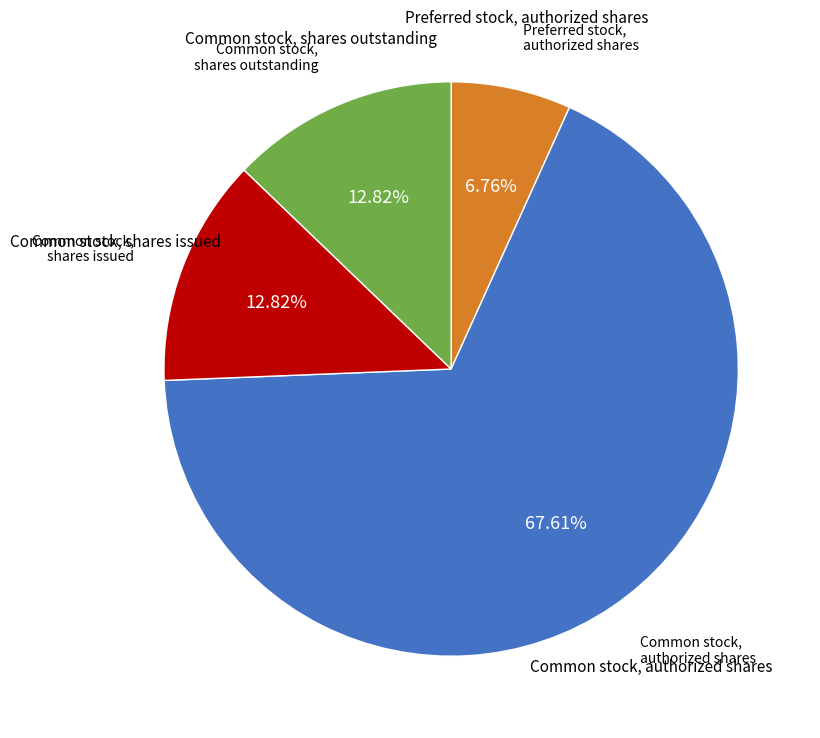

Is there any slice that represents more than half of the pie?

Yes